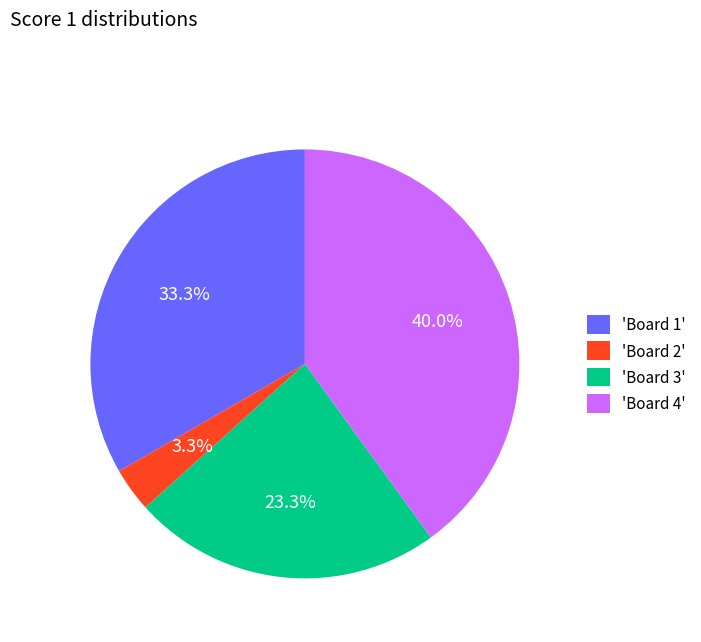

Approximately how many times larger is the value at 'Board 4' compared to 'Board 3'?

1.7